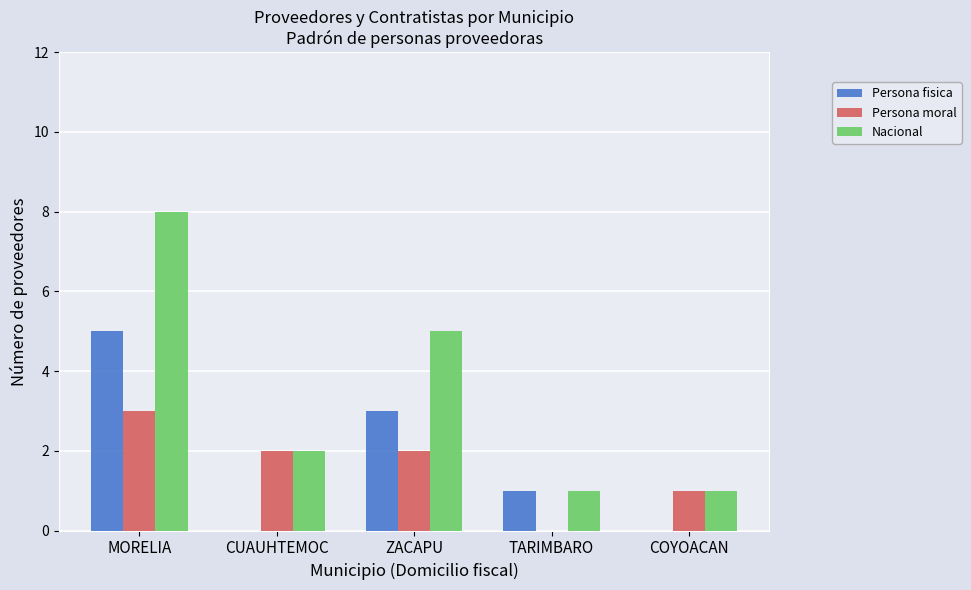

Which series has the largest total across all categories?

Nacional